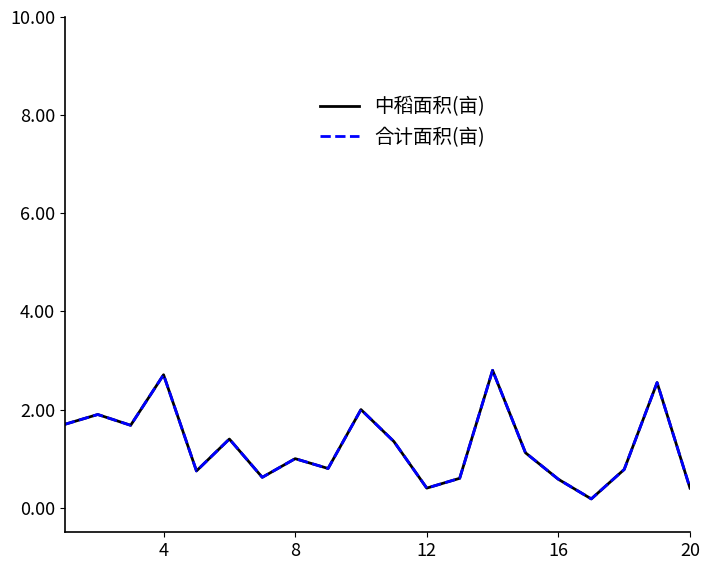

Does the chart display data point markers on the line(s)?

No